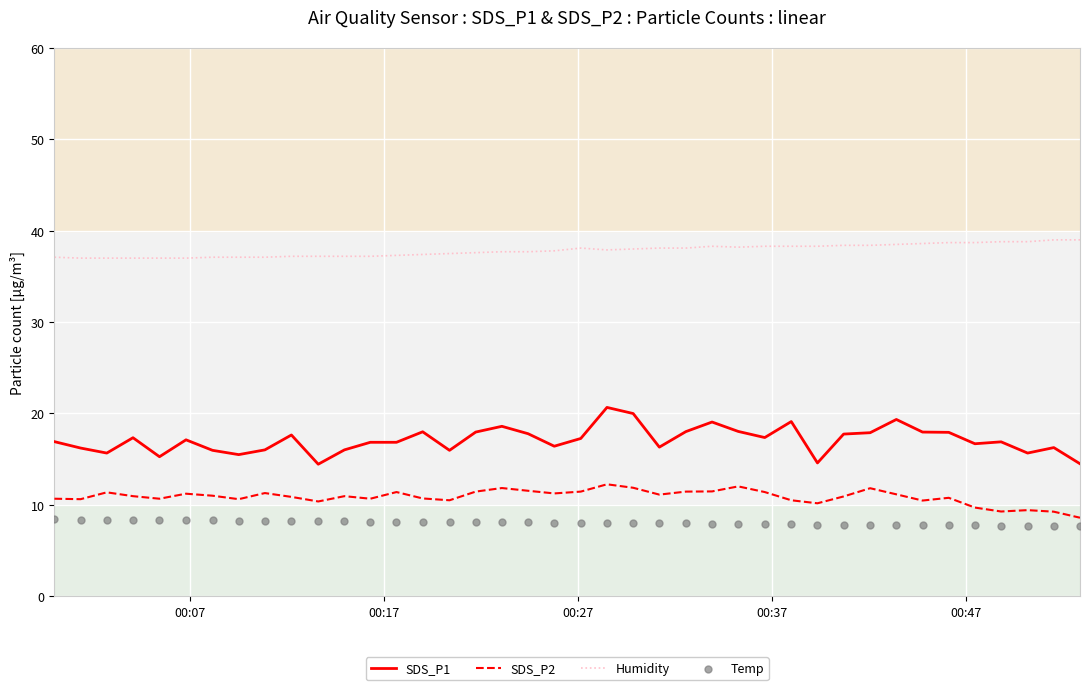

What are all the series names shown in the legend?

SDS_P1, SDS_P2, Humidity, Temp